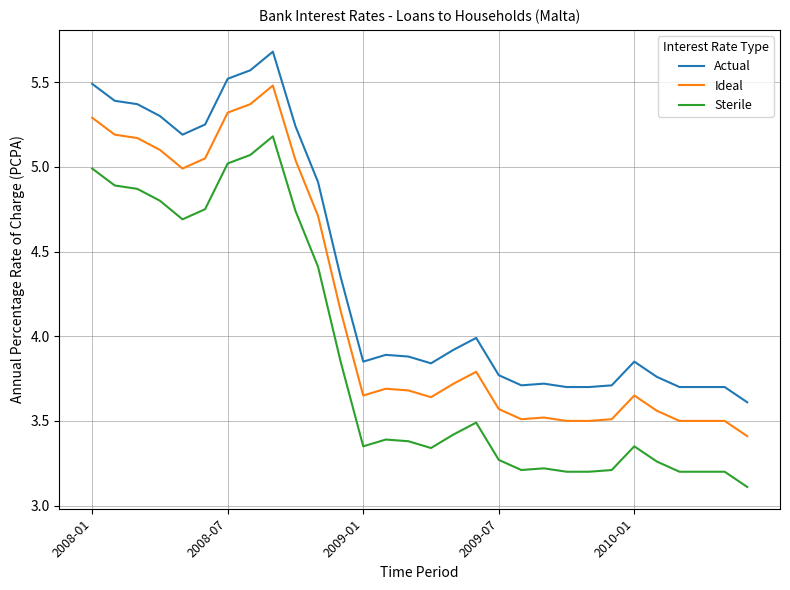

What are all the series names shown in the legend?

Actual, Ideal, Sterile